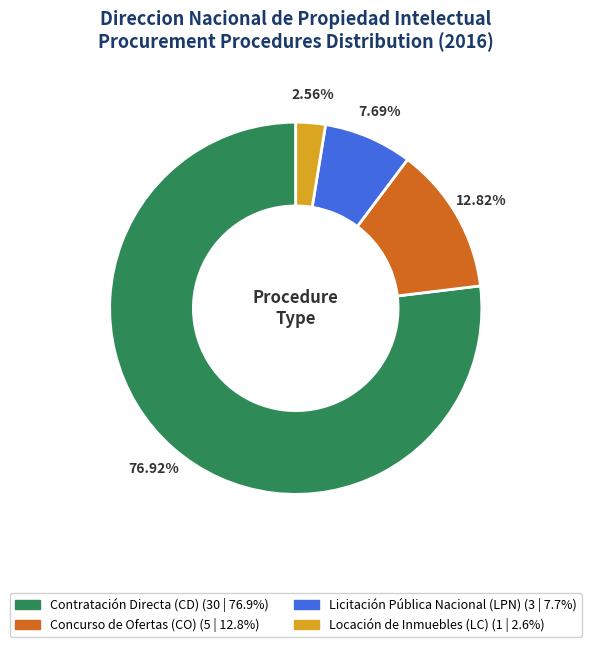

To the nearest percent, what is the average slice percentage?

25%